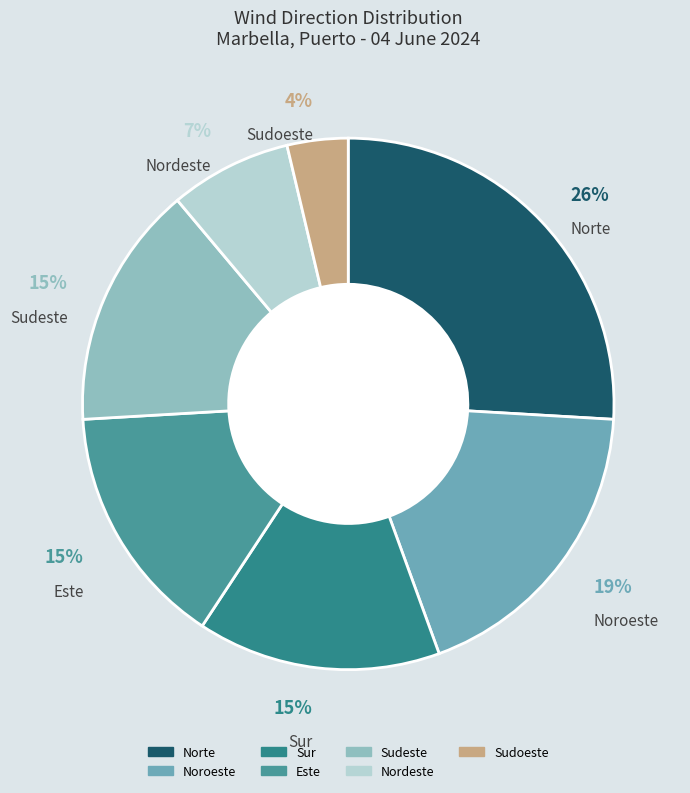

Is the sum of Sur and Norte greater than half?

No